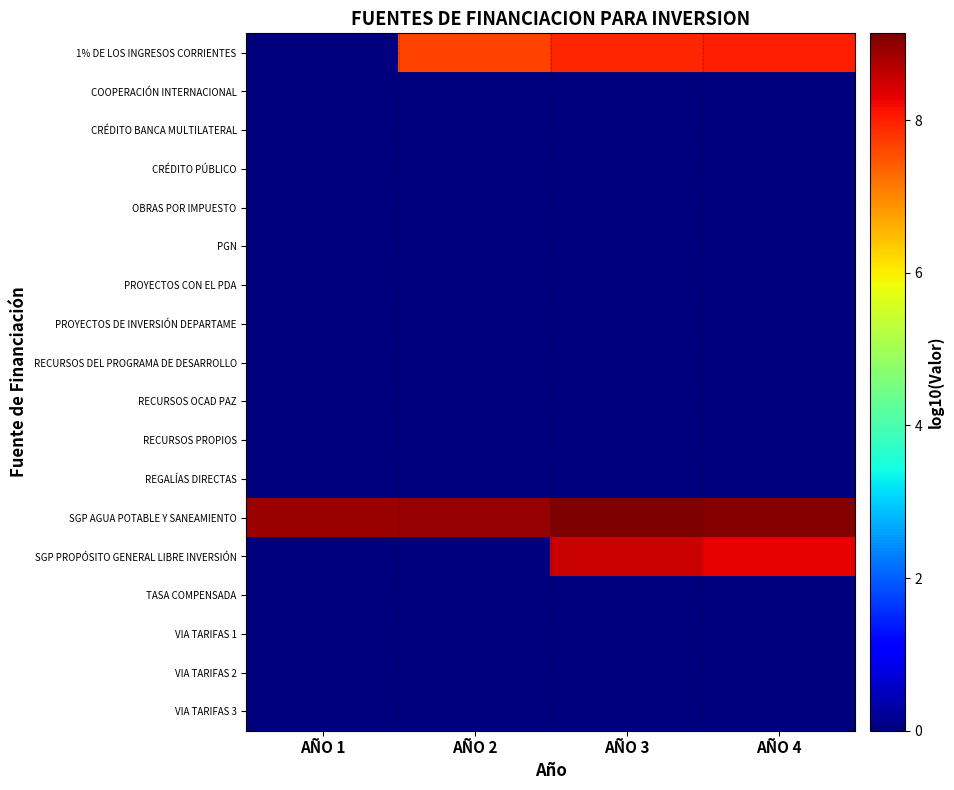

Reading right to left, what are all the values shown in this chart?

1% DE LOS INGRESOS CORRIENTES: AÑO 4=8.0	AÑO 3=8.0	AÑO 2=7.7	AÑO 1=0.0
COOPERACIÓN INTERNACIONAL: AÑO 4=0.0	AÑO 3=0.0	AÑO 2=0.0	AÑO 1=0.0
CRÉDITO BANCA MULTILATERAL: AÑO 4=0.0	AÑO 3=0.0	AÑO 2=0.0	AÑO 1=0.0
CRÉDITO PÚBLICO: AÑO 4=0.0	AÑO 3=0.0	AÑO 2=0.0	AÑO 1=0.0
OBRAS POR IMPUESTO: AÑO 4=0.0	AÑO 3=0.0	AÑO 2=0.0	AÑO 1=0.0
PGN: AÑO 4=0.0	AÑO 3=0.0	AÑO 2=0.0	AÑO 1=0.0
PROYECTOS CON EL PDA: AÑO 4=0.0	AÑO 3=0.0	AÑO 2=0.0	AÑO 1=0.0
PROYECTOS DE INVERSIÓN DEPARTAME: AÑO 4=0.0	AÑO 3=0.0	AÑO 2=0.0	AÑO 1=0.0
RECURSOS DEL PROGRAMA DE DESARROLLO: AÑO 4=0.0	AÑO 3=0.0	AÑO 2=0.0	AÑO 1=0.0
RECURSOS OCAD PAZ: AÑO 4=0.0	AÑO 3=0.0	AÑO 2=0.0	AÑO 1=0.0
RECURSOS PROPIOS: AÑO 4=0.0	AÑO 3=0.0	AÑO 2=0.0	AÑO 1=0.0
REGALÍAS DIRECTAS: AÑO 4=0.0	AÑO 3=0.0	AÑO 2=0.0	AÑO 1=0.0
SGP AGUA POTABLE Y SANEAMIENTO: AÑO 4=9.1	AÑO 3=9.1	AÑO 2=8.9	AÑO 1=8.9
SGP PROPÓSITO GENERAL LIBRE INVERSIÓN: AÑO 4=8.3	AÑO 3=8.6	AÑO 2=0.0	AÑO 1=0.0
TASA COMPENSADA: AÑO 4=0.0	AÑO 3=0.0	AÑO 2=0.0	AÑO 1=0.0
VIA TARIFAS 1: AÑO 4=0.0	AÑO 3=0.0	AÑO 2=0.0	AÑO 1=0.0
VIA TARIFAS 2: AÑO 4=0.0	AÑO 3=0.0	AÑO 2=0.0	AÑO 1=0.0
VIA TARIFAS 3: AÑO 4=0.0	AÑO 3=0.0	AÑO 2=0.0	AÑO 1=0.0